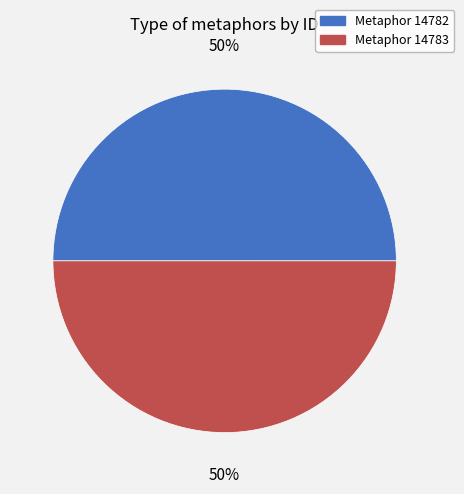

To the nearest percent, what portion does Metaphor 14783 represent?

50%